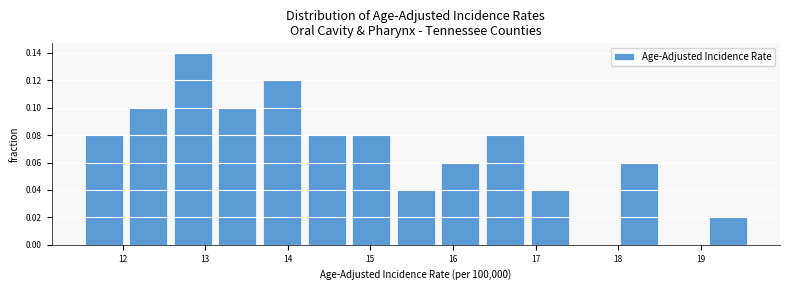

Which range on the x-axis has the tallest bar?

12.58 to 13.12